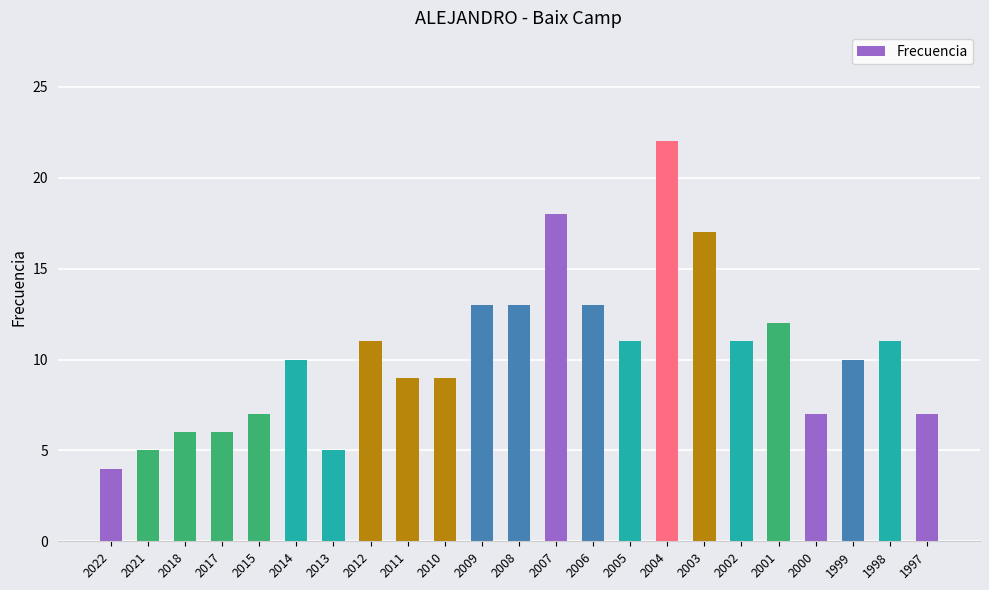

True or false: the data shows 12 at 2001.

True